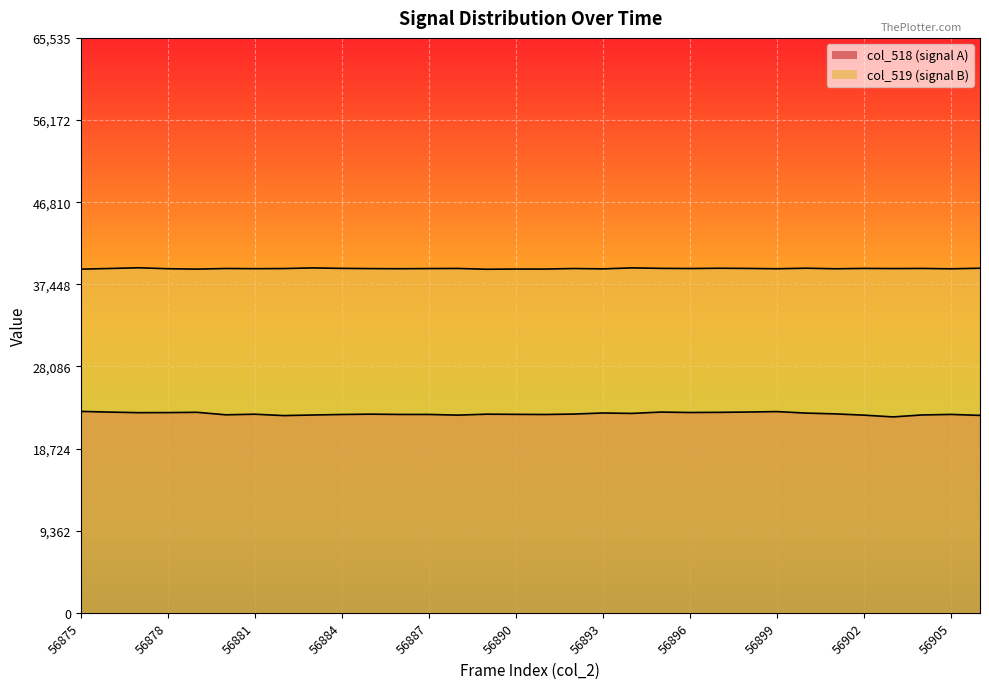

The value of col_518_line at 17 is 6602. True or false?

False